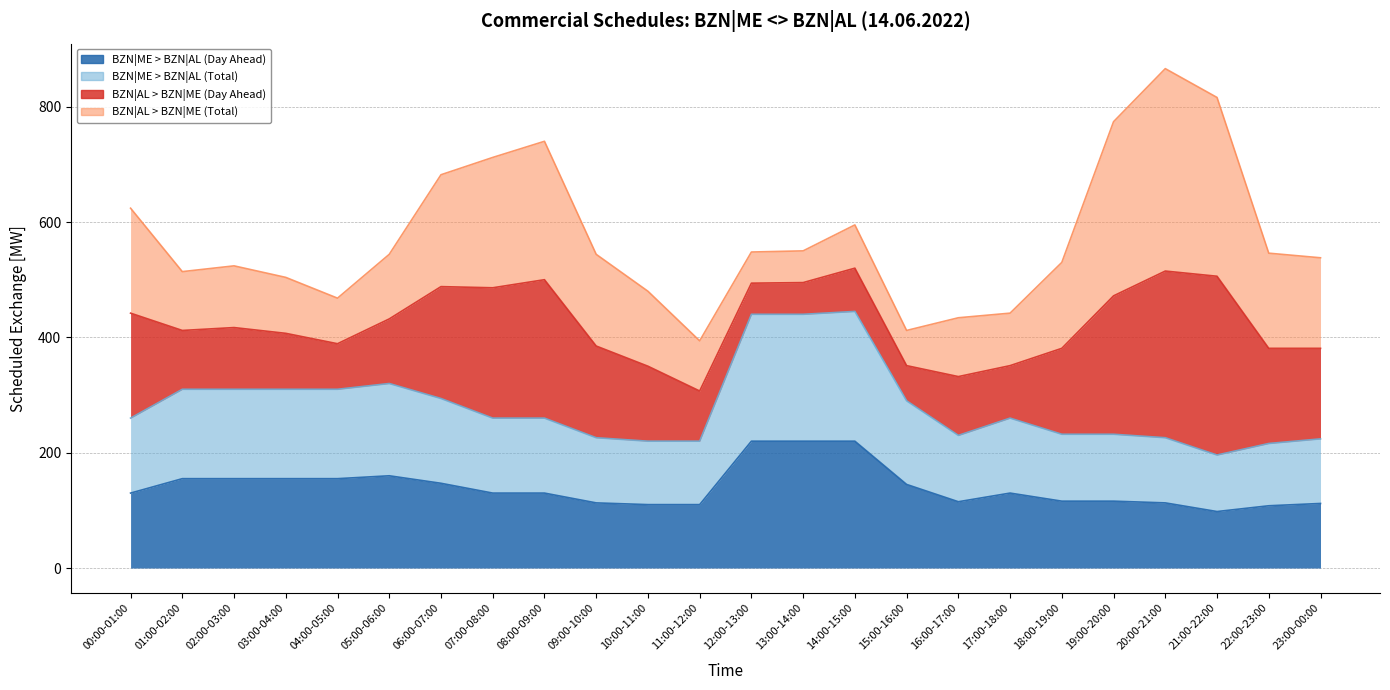

True or false: BZN|ME > BZN|AL (Day Ahead) has more than 1 points higher than both neighbors.

True